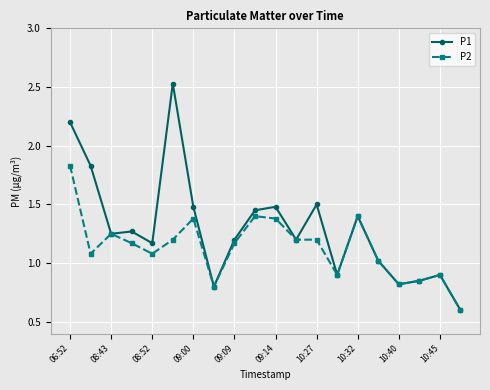

List the series in order of their overall mean, lowest first.

P2, P1